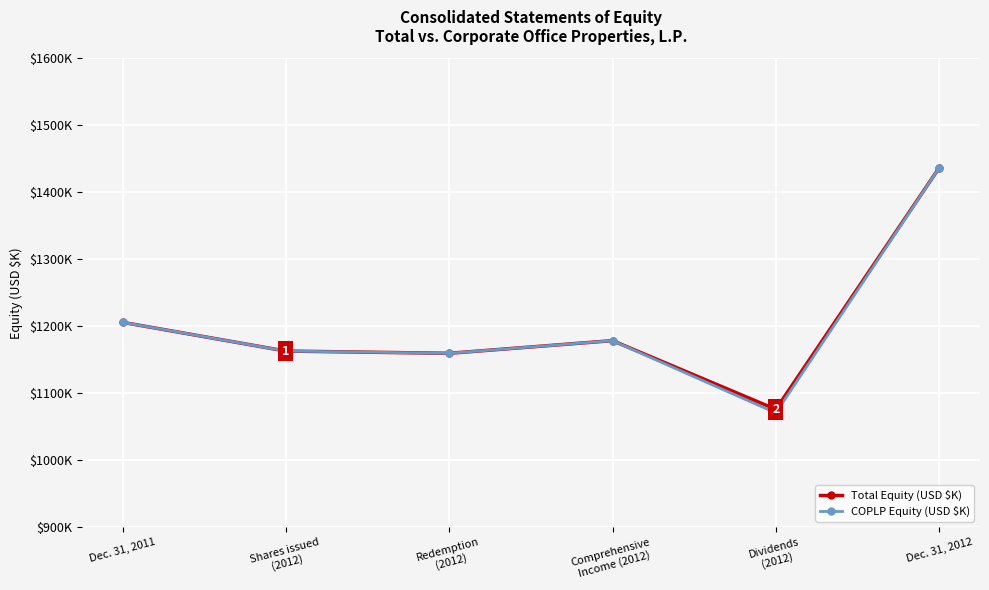

At Redemption
(2012), list the series in order from smallest to largest.

Total Equity (USD $K), COPLP Equity (USD $K)